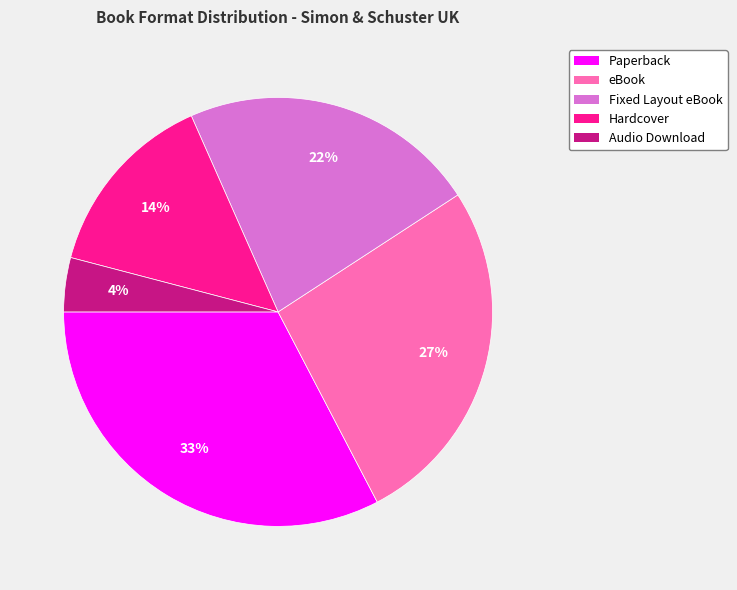

Is eBook the majority of the pie?

No